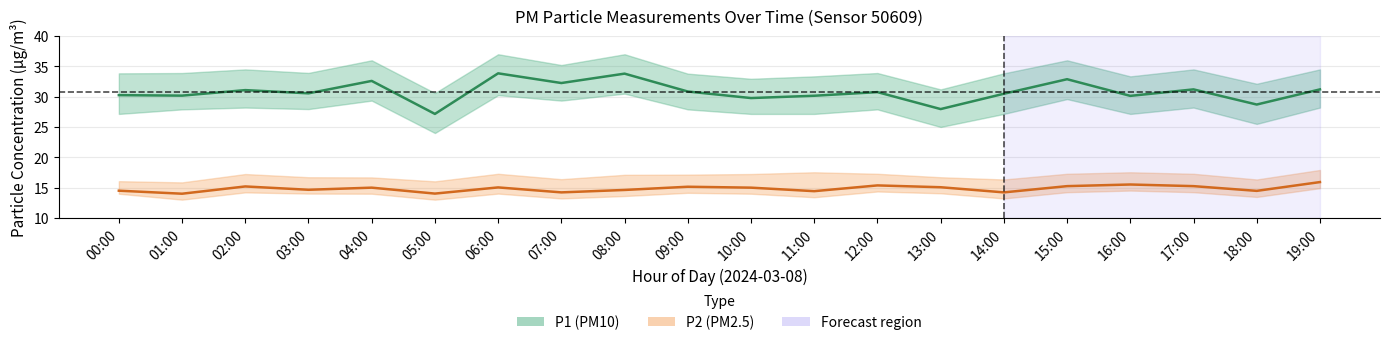

What is the total value across all series at 19:00?

47.1